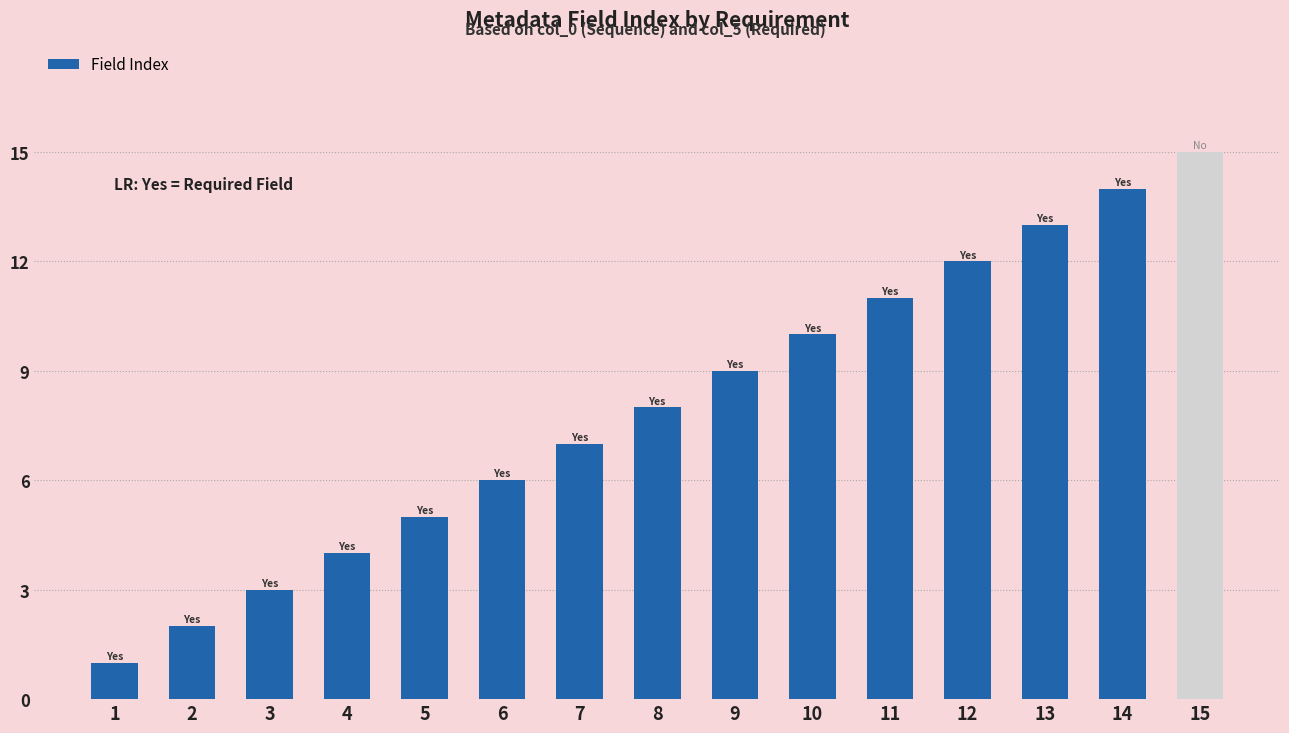

Which label corresponds to the largest value in the chart?

15